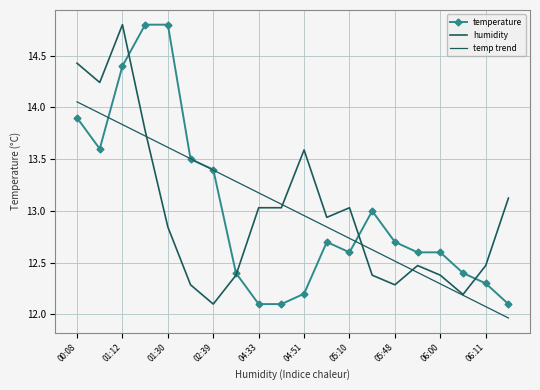

What is the sum of all temp trend values?

260.2